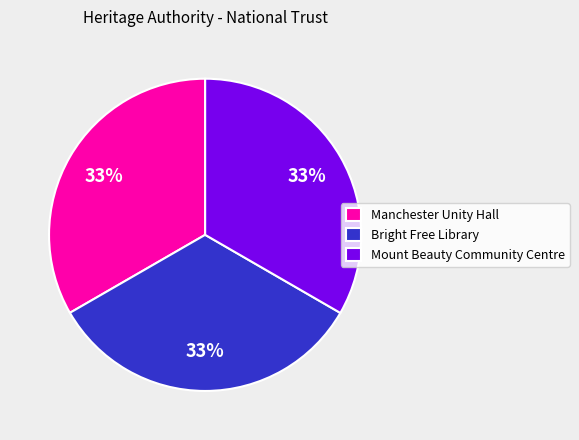

How many segments does this pie chart have?

3